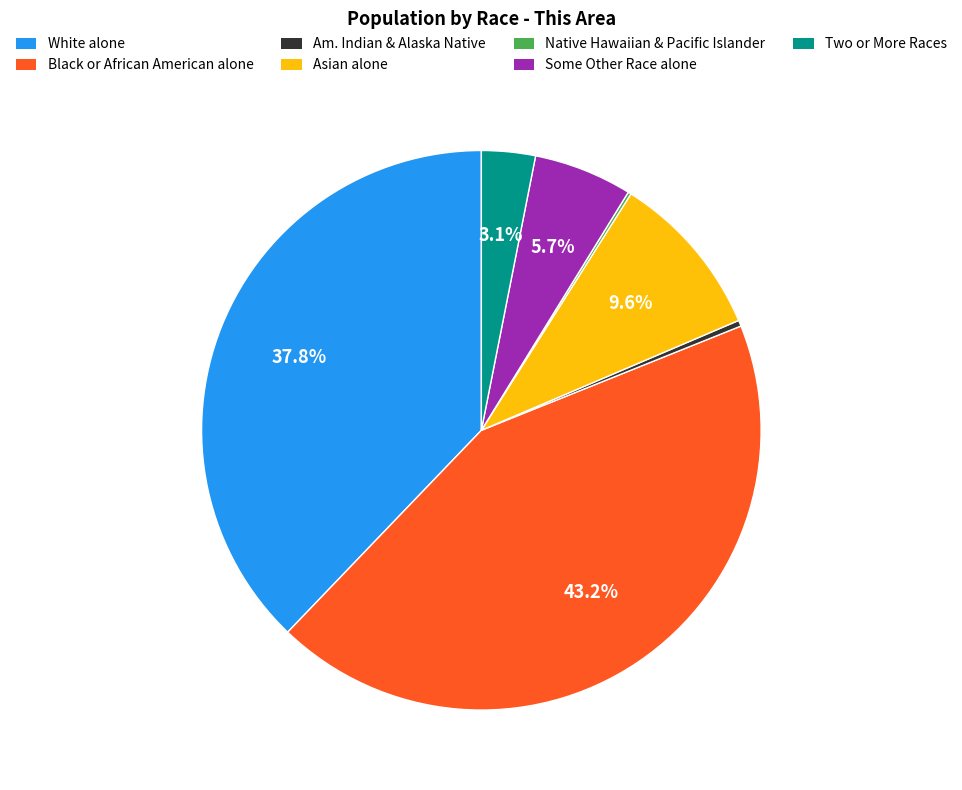

Is there a majority slice in this chart?

No